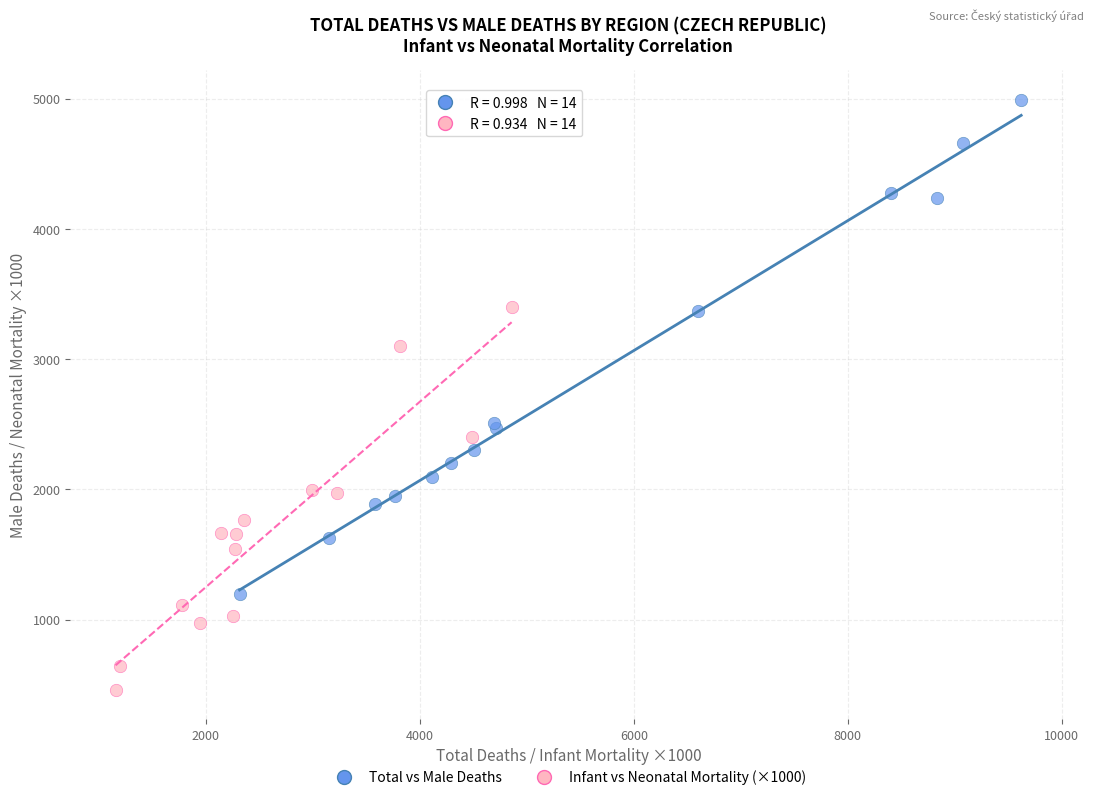

Which series reaches the minimum Y coordinate?

Infant vs Neonatal Mortality (×1000)